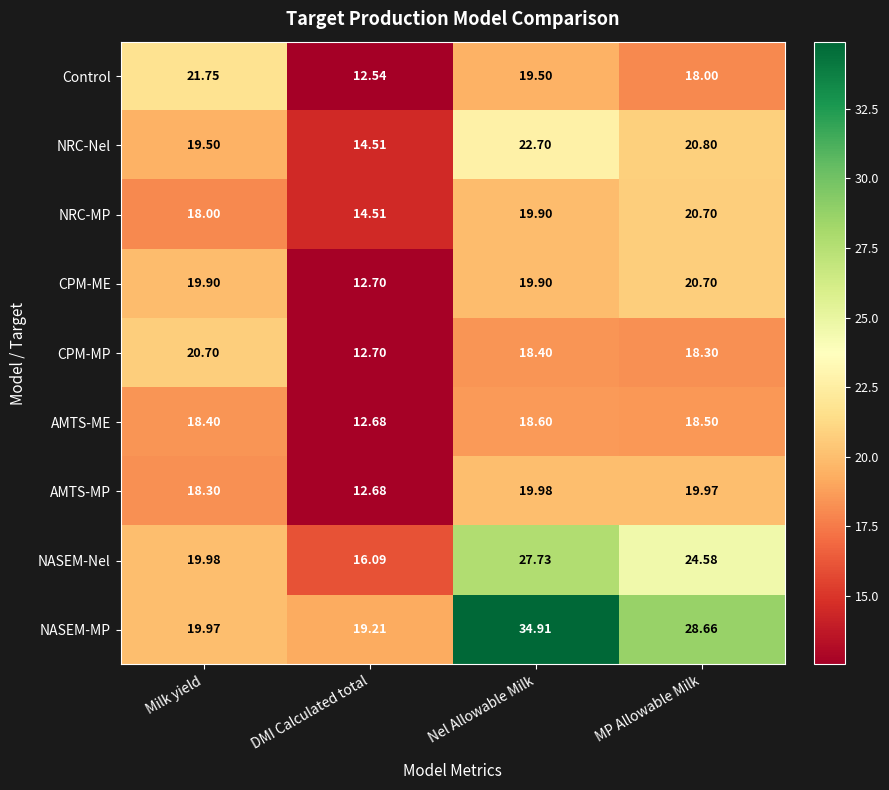

At which category is the sum across all series the highest?

Nel Allowable Milk